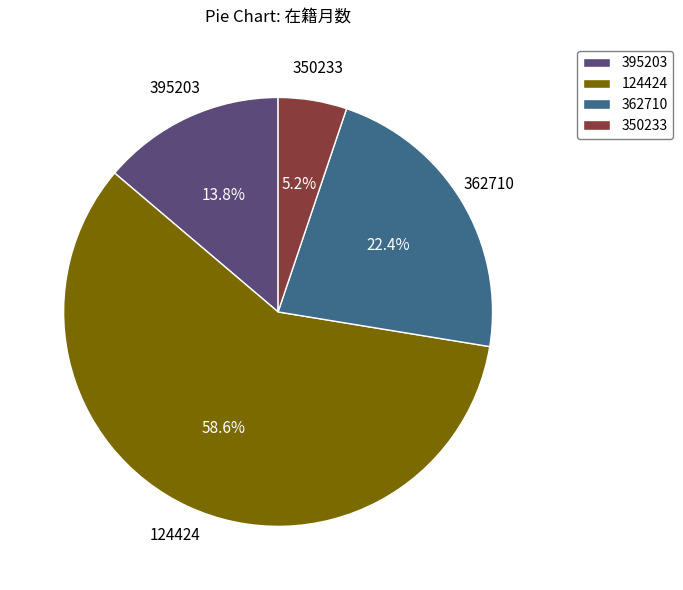

Between 395203 and 124424, which is larger?

124424